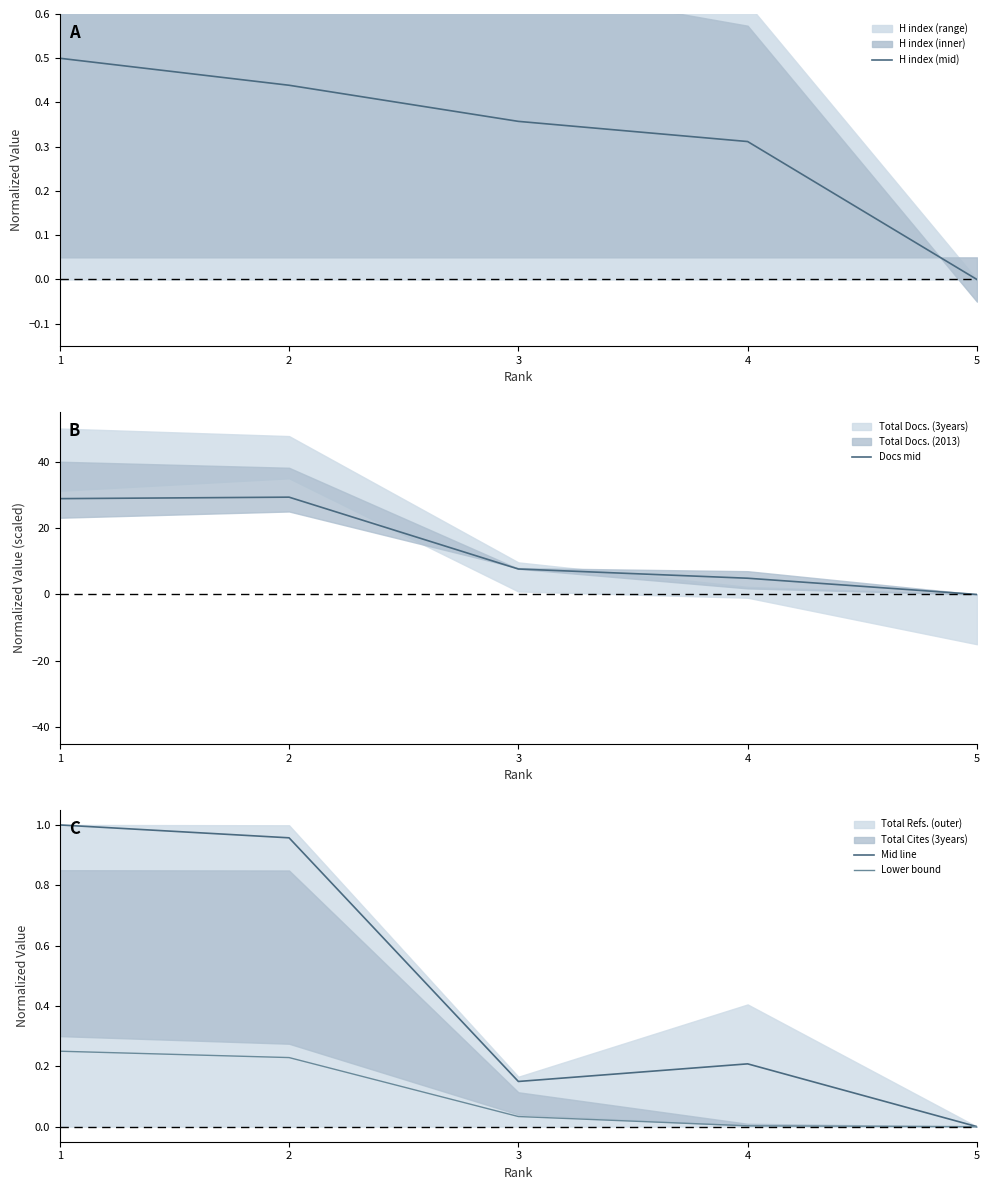

The value of H index (mid) at 5 is 0.0. True or false?

True